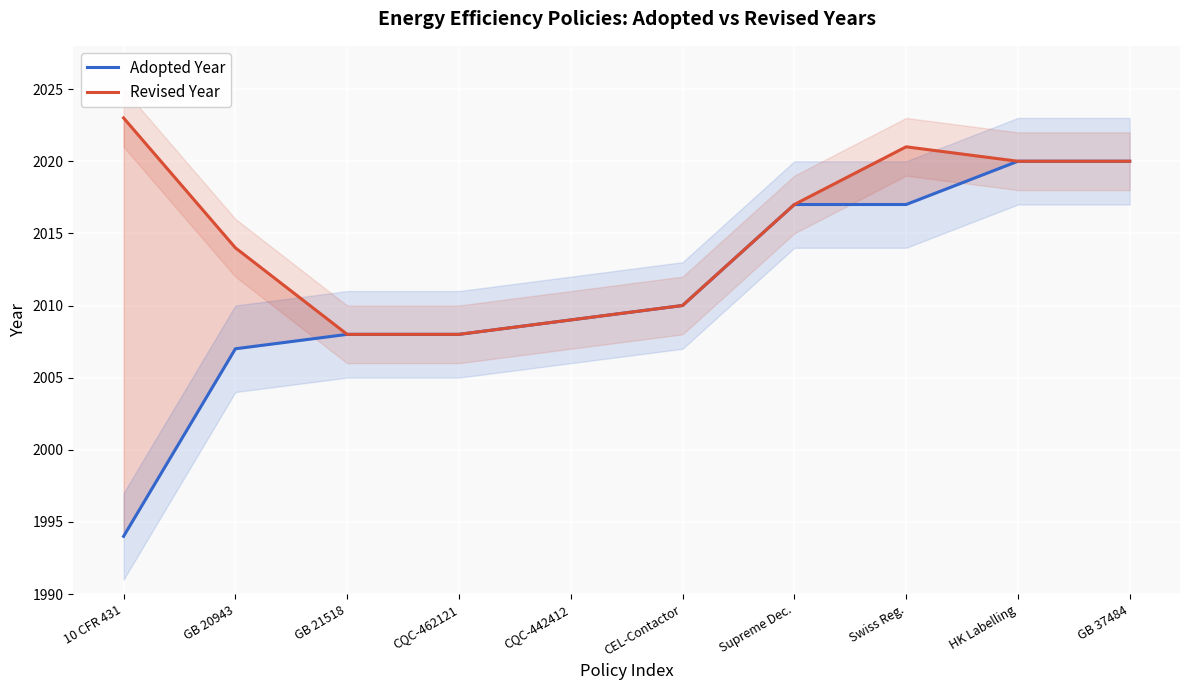

The Revised Year series shows 2749 at CQC-462121. True or false?

False